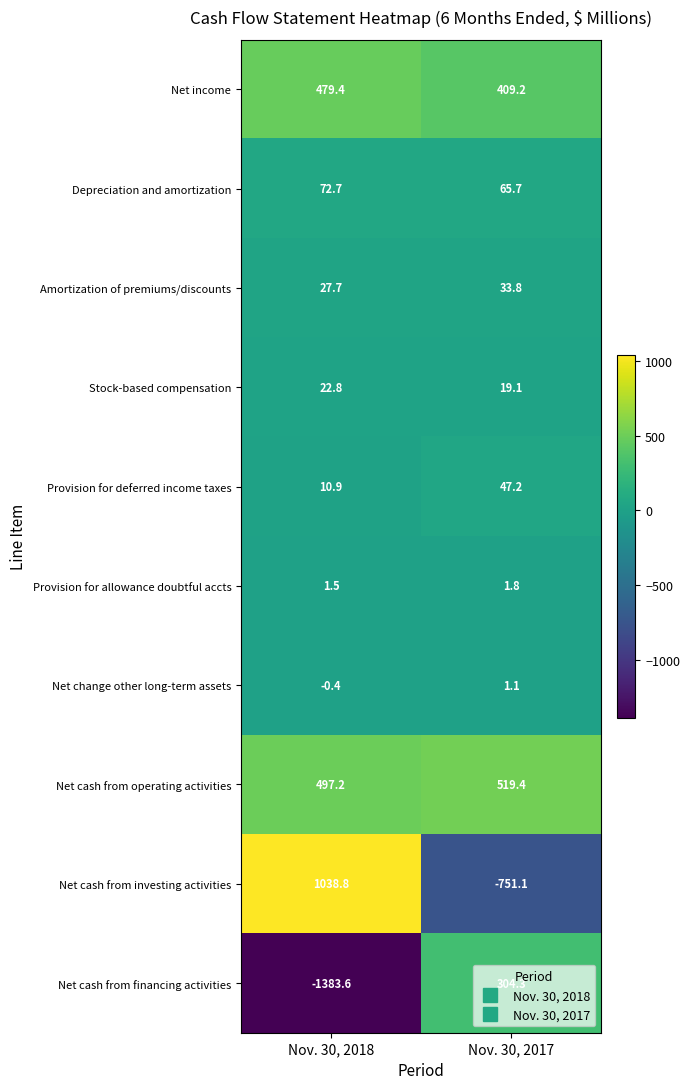

How many series are shown in this chart?

10